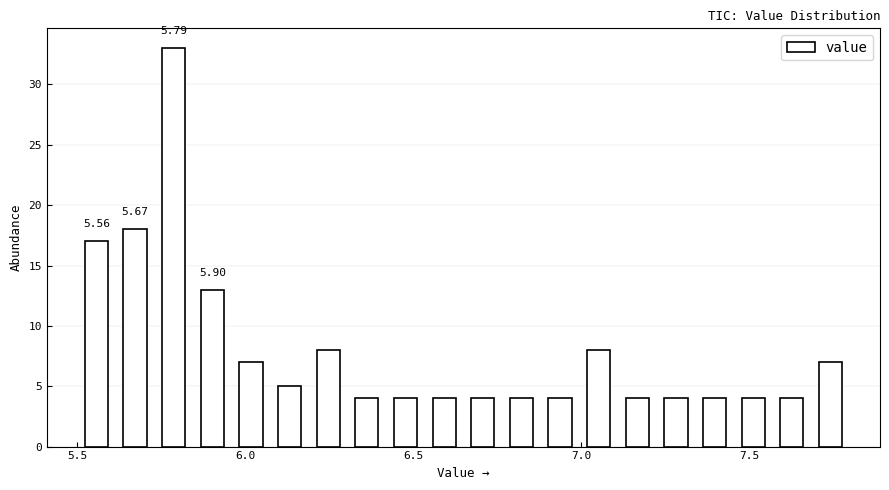

Around what value on the x-axis is the tallest bar? Give the approximate position of its centre, as read against the axis.

5.80